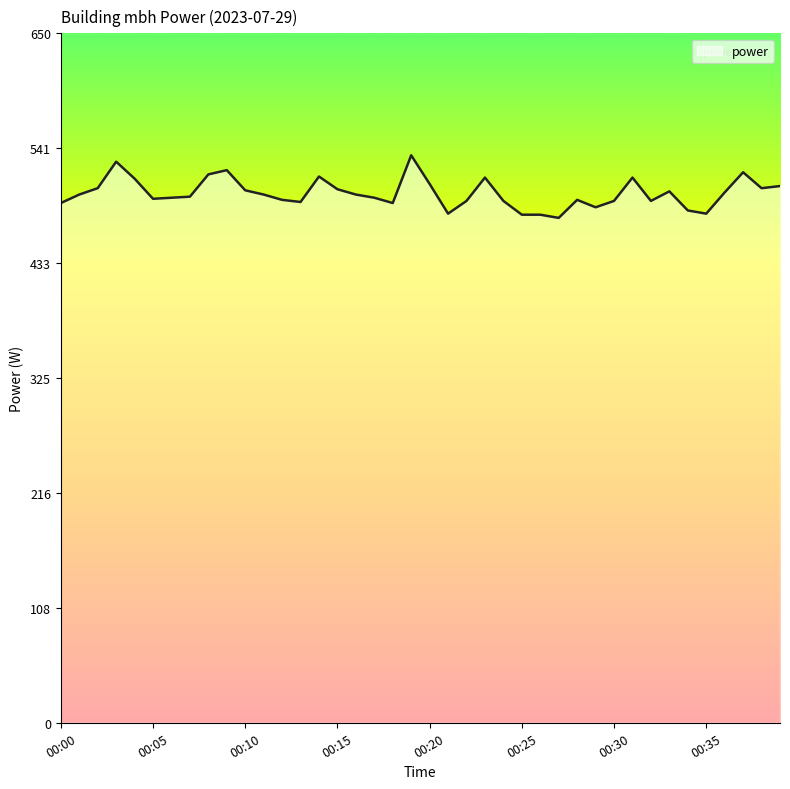

What is the difference between the maximum and minimum values?

59